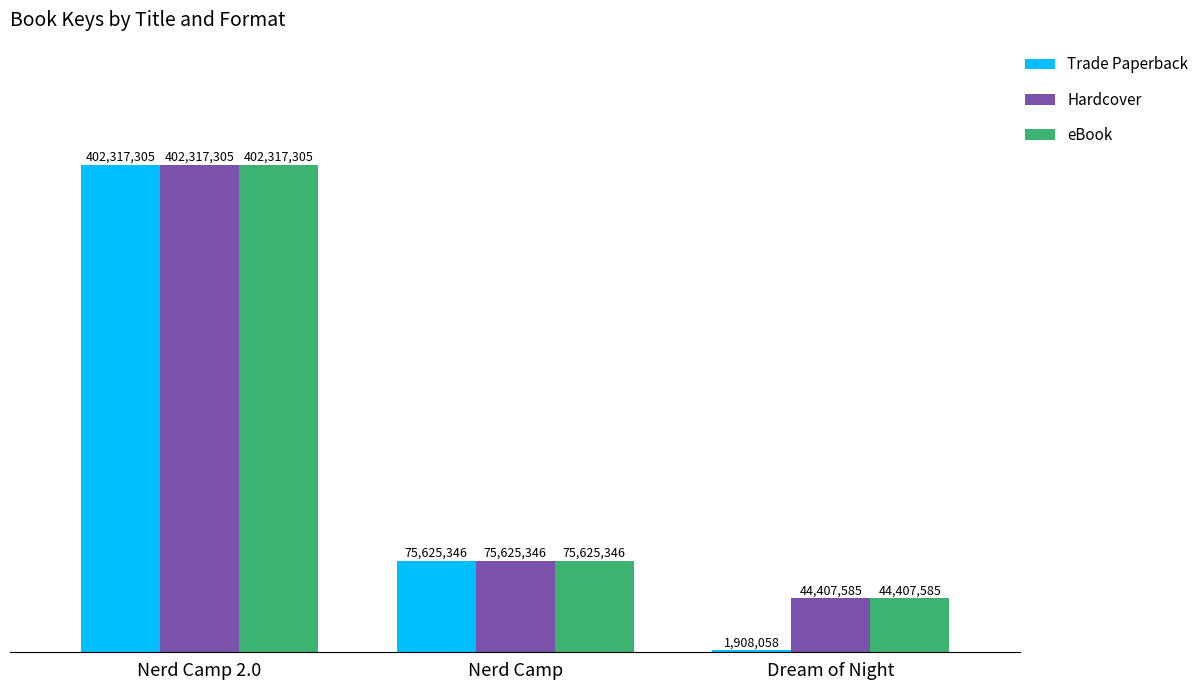

Reading left to right, list all the values displayed in this chart.

Trade Paperback: Nerd Camp 2.0=402317305	Nerd Camp=75625346	Dream of Night=1908058
Hardcover: Nerd Camp 2.0=402317305	Nerd Camp=75625346	Dream of Night=44407585
eBook: Nerd Camp 2.0=402317305	Nerd Camp=75625346	Dream of Night=44407585